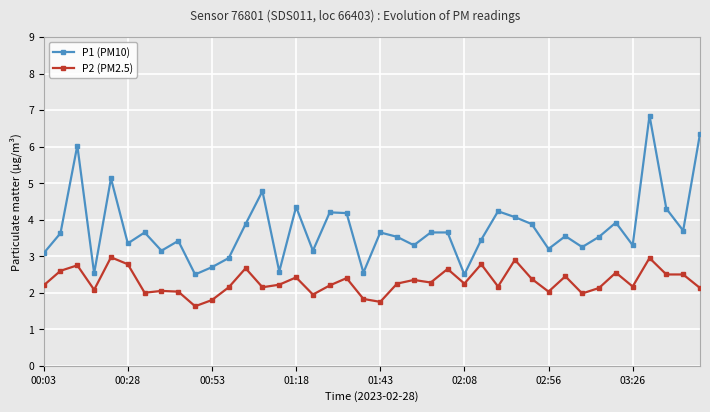

True or false: P1 (PM10) has more than 0 interior local peaks.

True